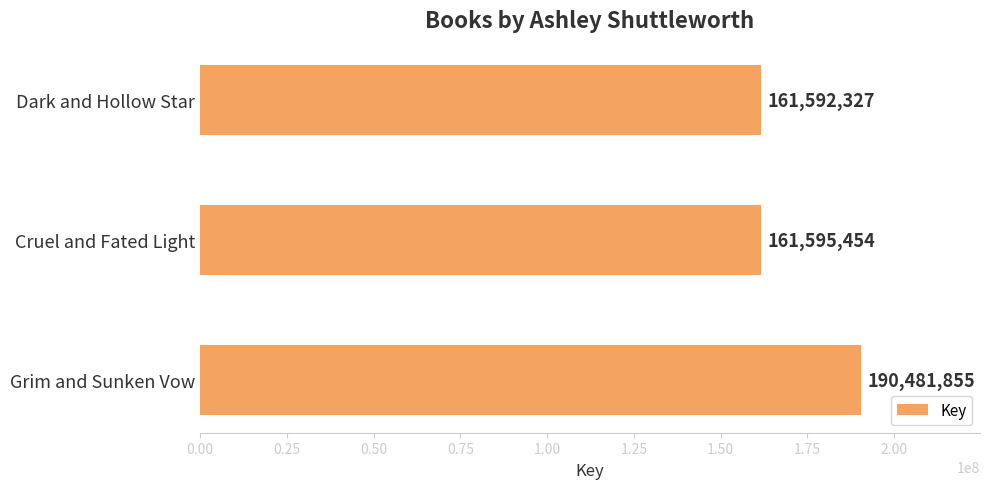

Read the value at Grim and Sunken Vow.

190481855